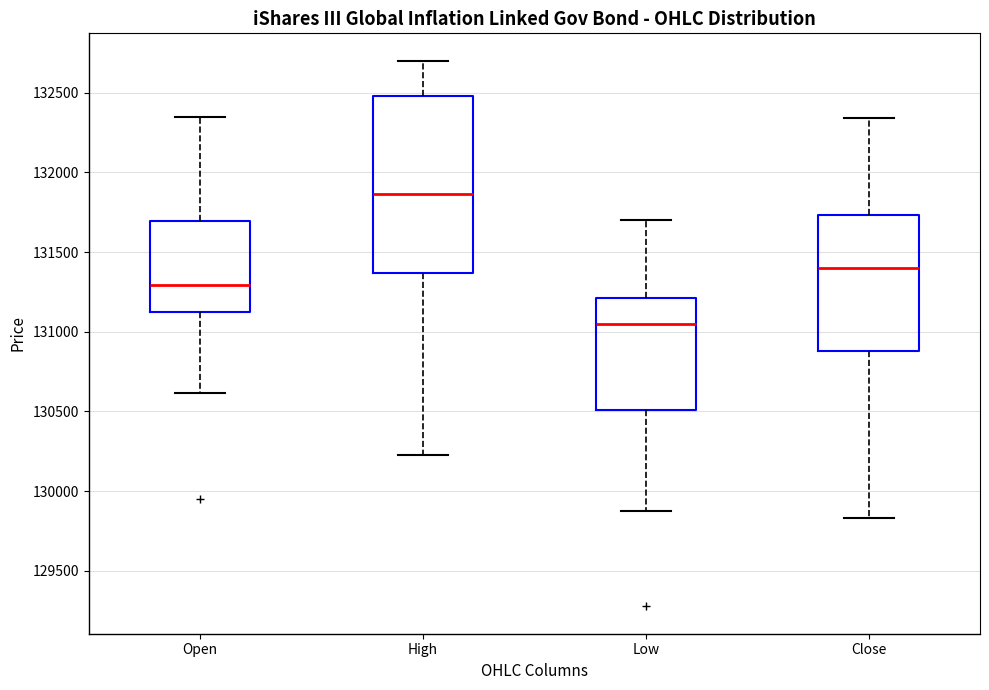

Which box's median line is the highest?

High